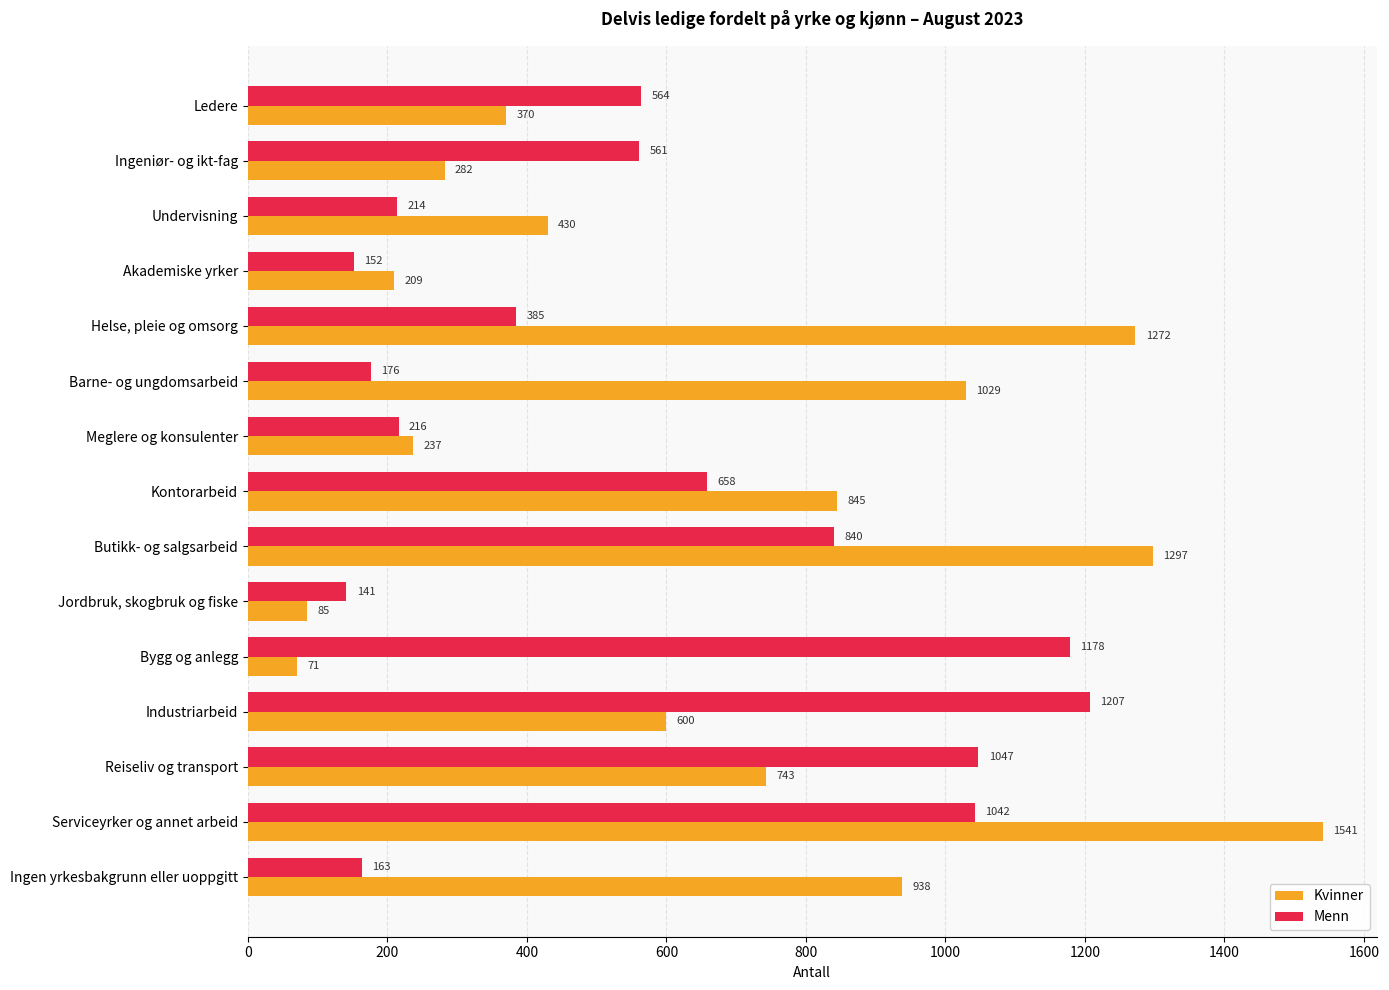

Is it true that Menn equals 495 at Reiseliv og transport?

False